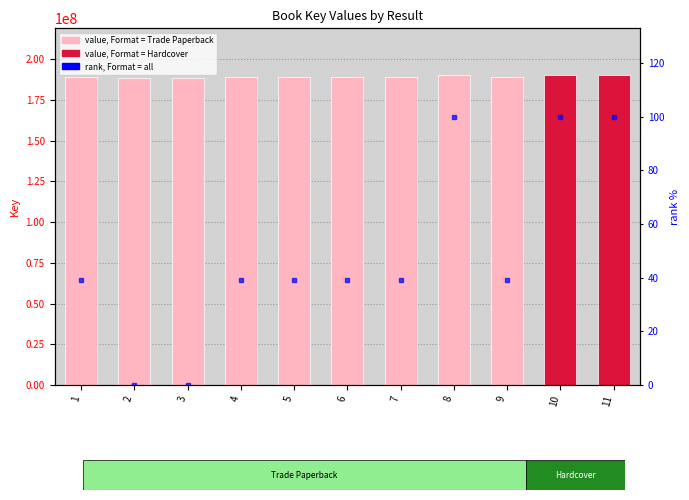

Reading right to left, what are all the values shown in this chart?

11=100.0	10=100.0	9=39.1	8=100.0	7=39.1	6=39.1	5=39.1	4=39.1	3=0.0	2=0.0	1=39.1